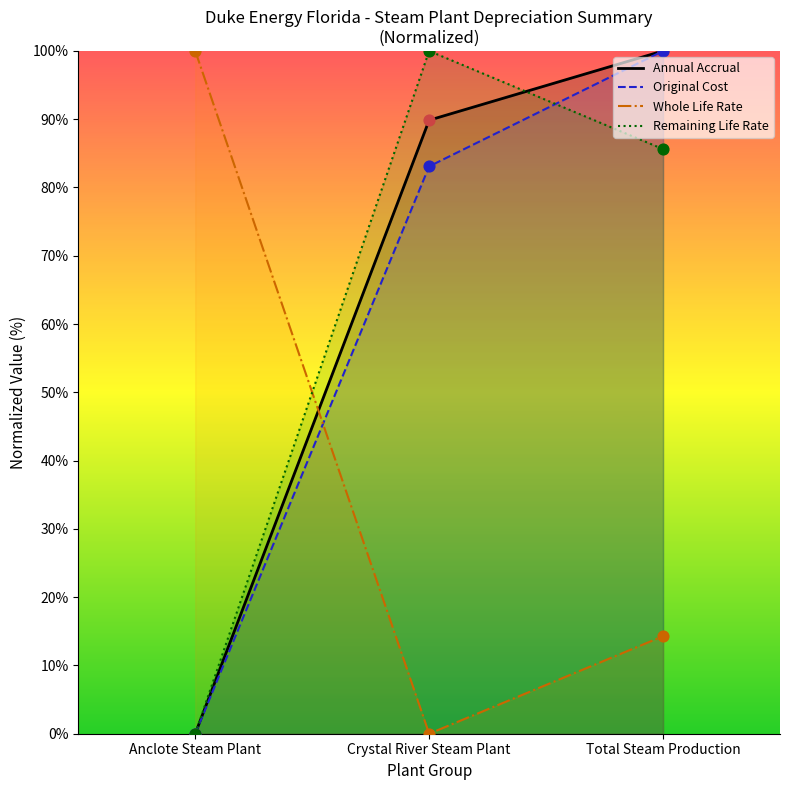

What is the total value across all series at Crystal River Steam Plant?

273.0